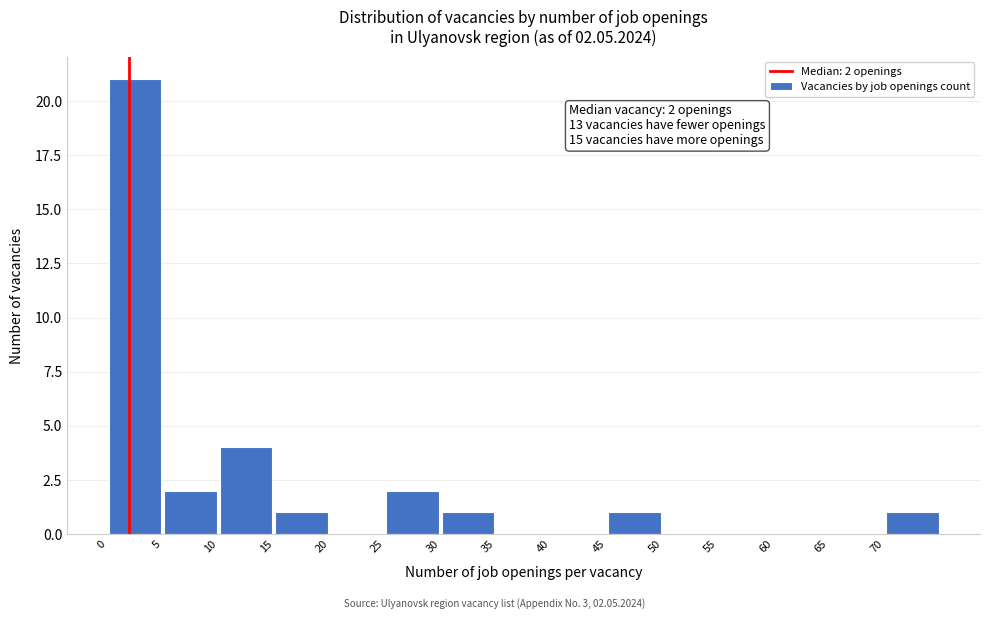

Which range on the x-axis has the tallest bar?

0 to 5